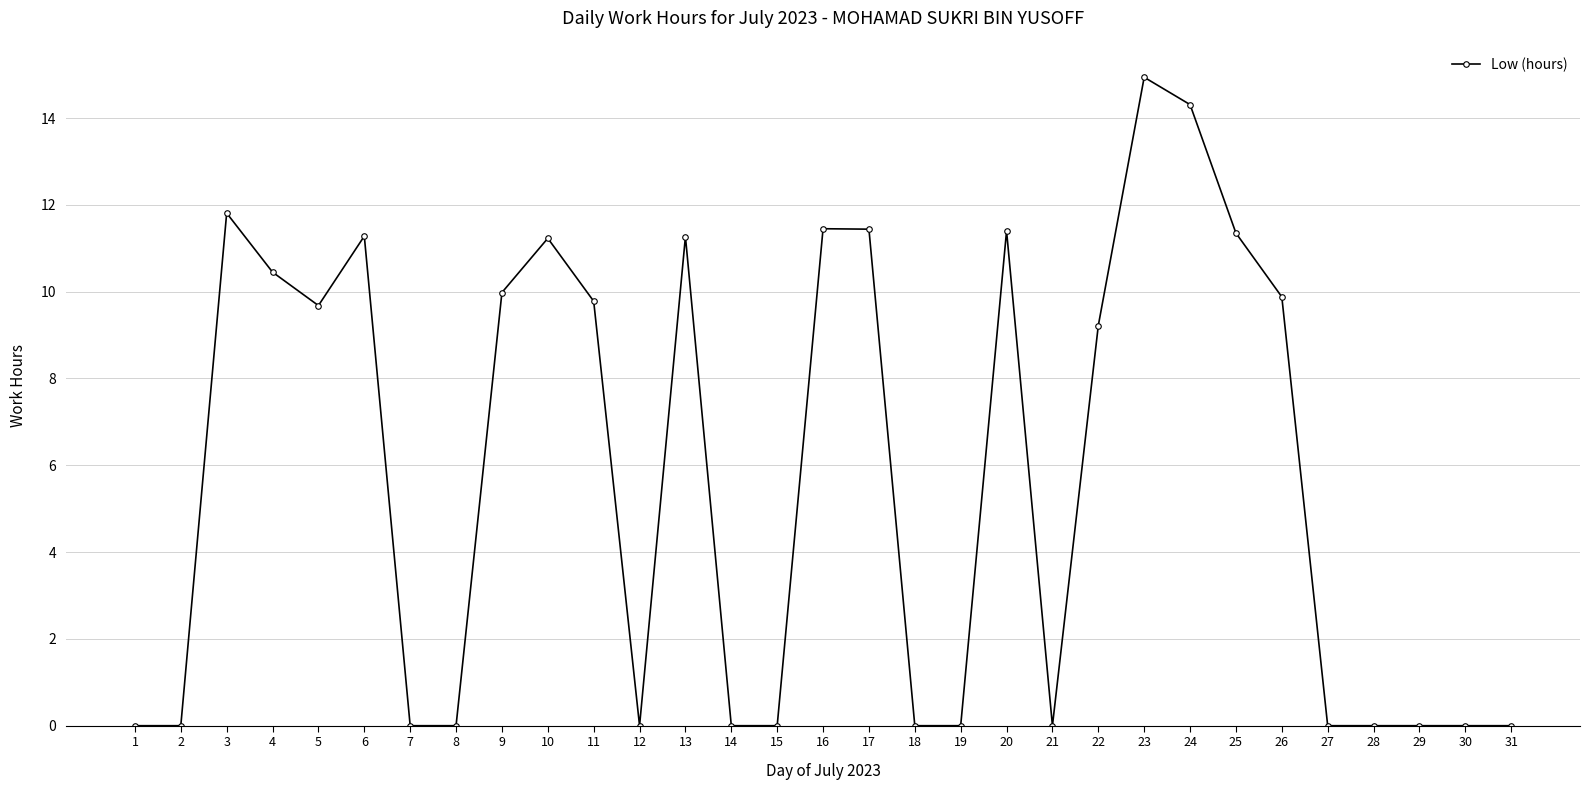

True or false: the data has more than 2 interior local peaks.

True